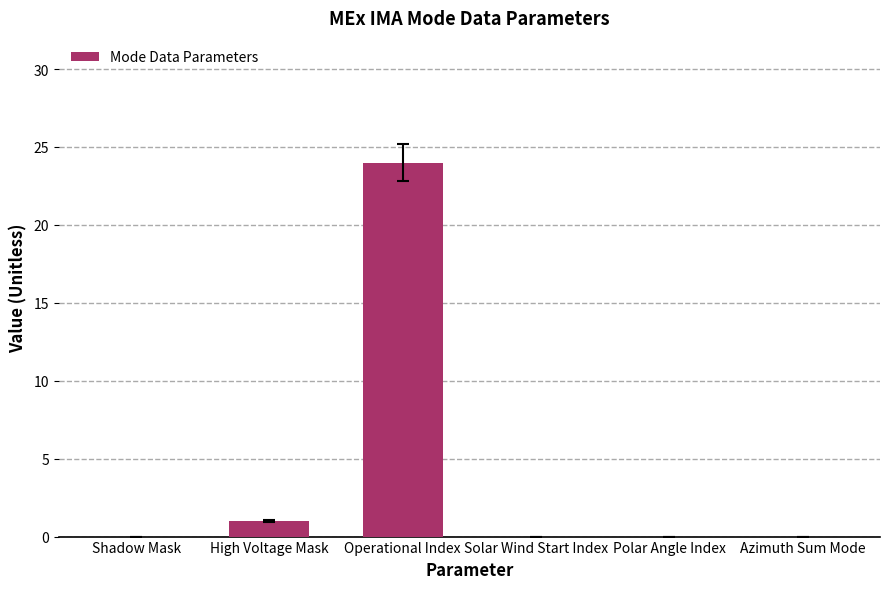

What is the sum of all values?

25